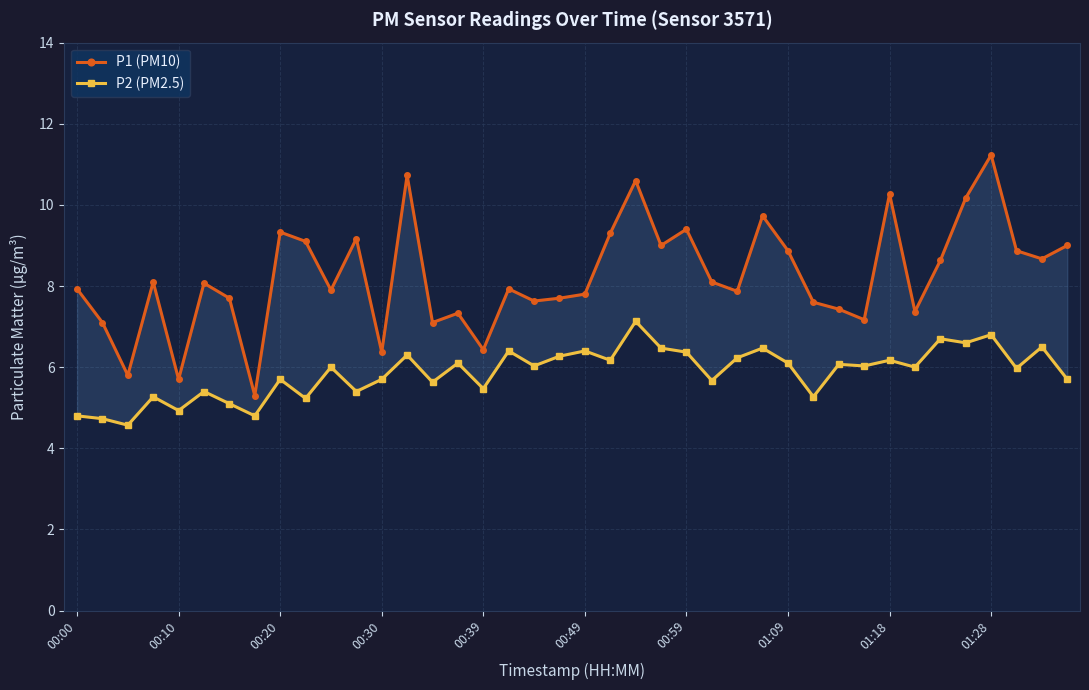

Which has a higher value, 26 or 01:18?

01:18